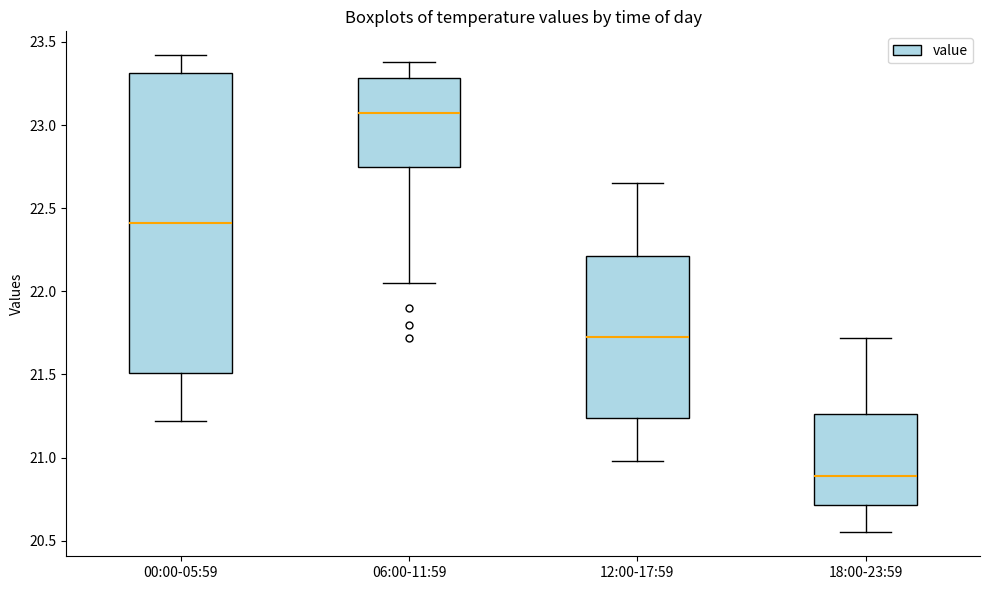

Where does the upper whisker of the box for 12:00-17:59 end on the y-axis? The values are not printed on the chart, so give them approximately, as read against the axis.

22.65